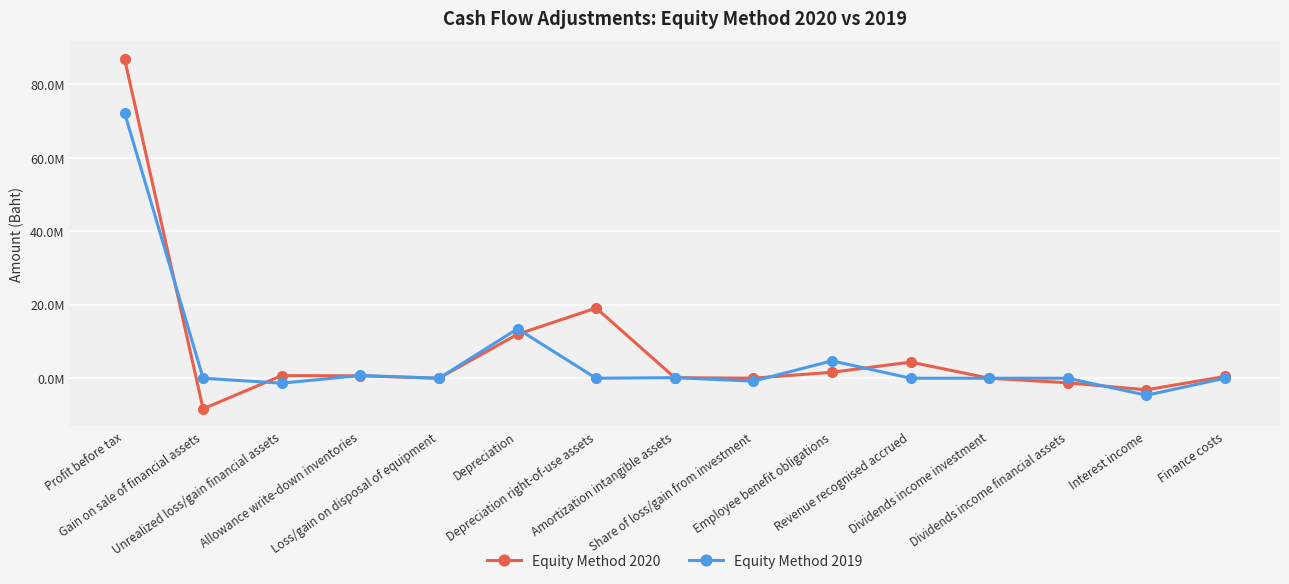

What is the sum of all Equity Method 2020 values?

113436787